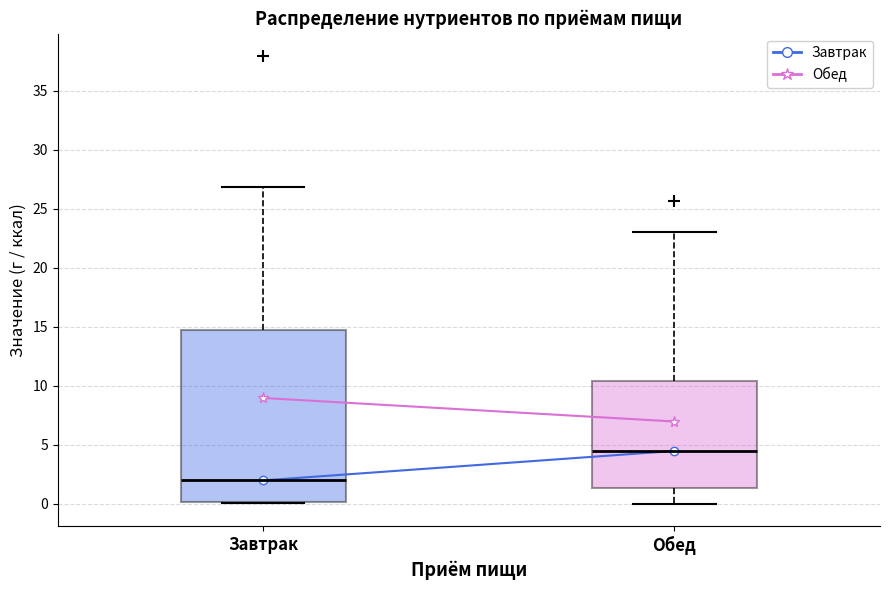

Which box has the highest median line?

Обед